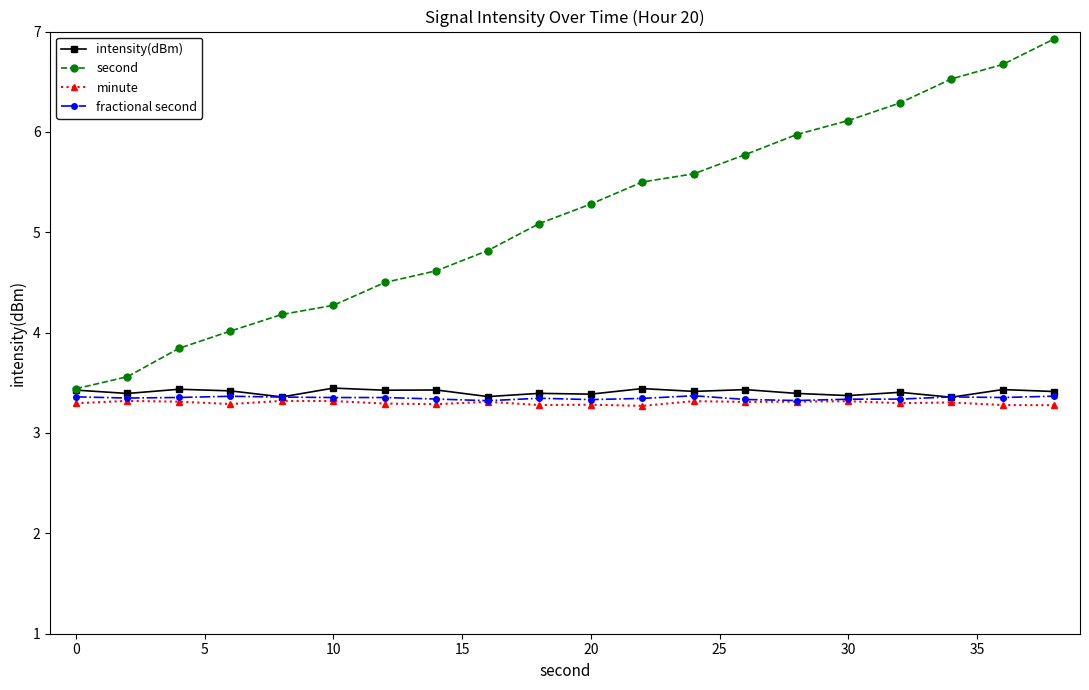

True or false: second has more than 0 interior local peaks.

False